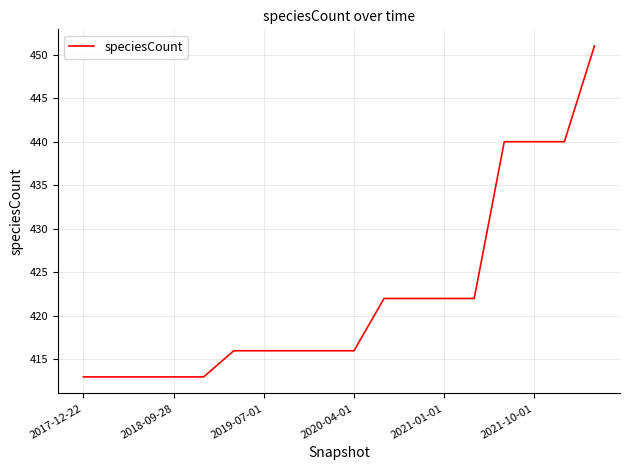

Count the number of data series in this chart.

1